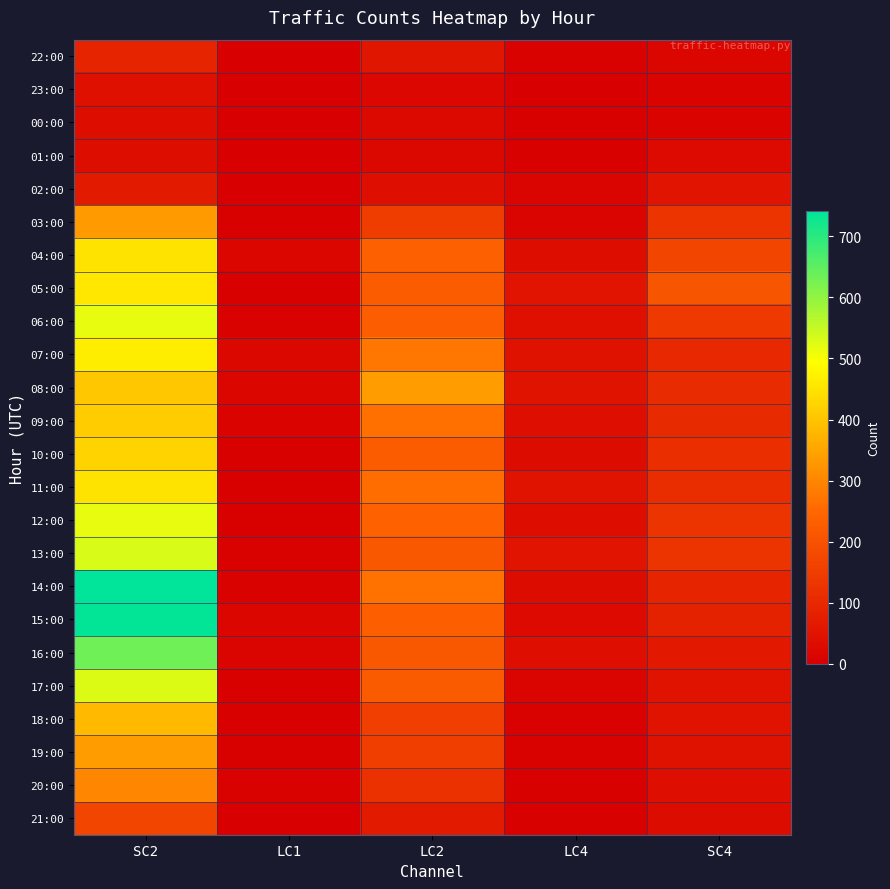

Which series has the largest total across all categories?

14:00